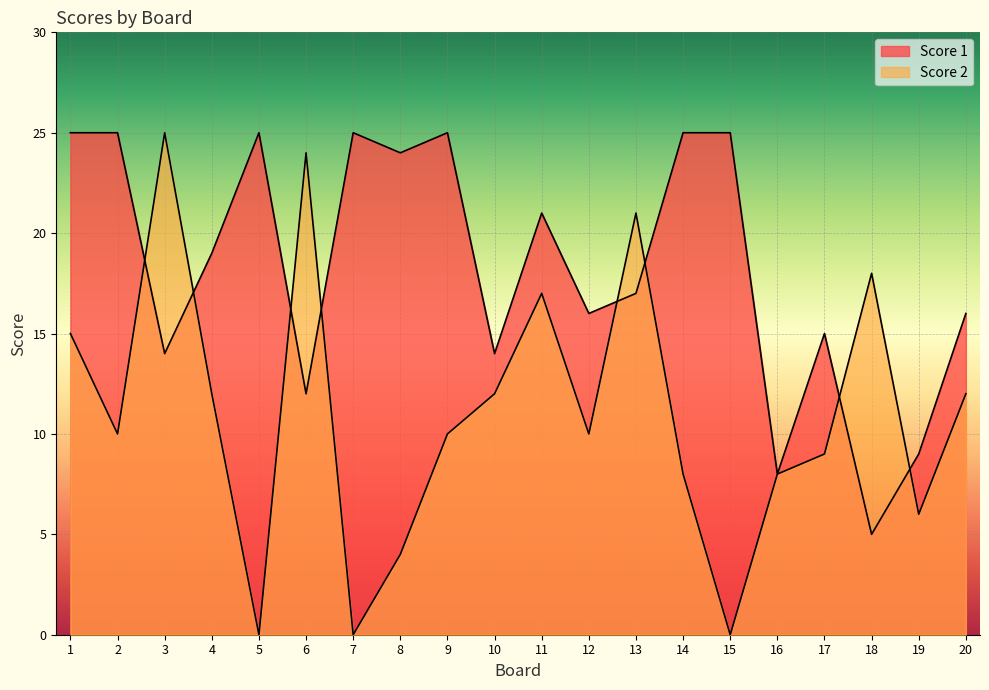

What is the value of the Score 1 point at the 6th from the left?

12